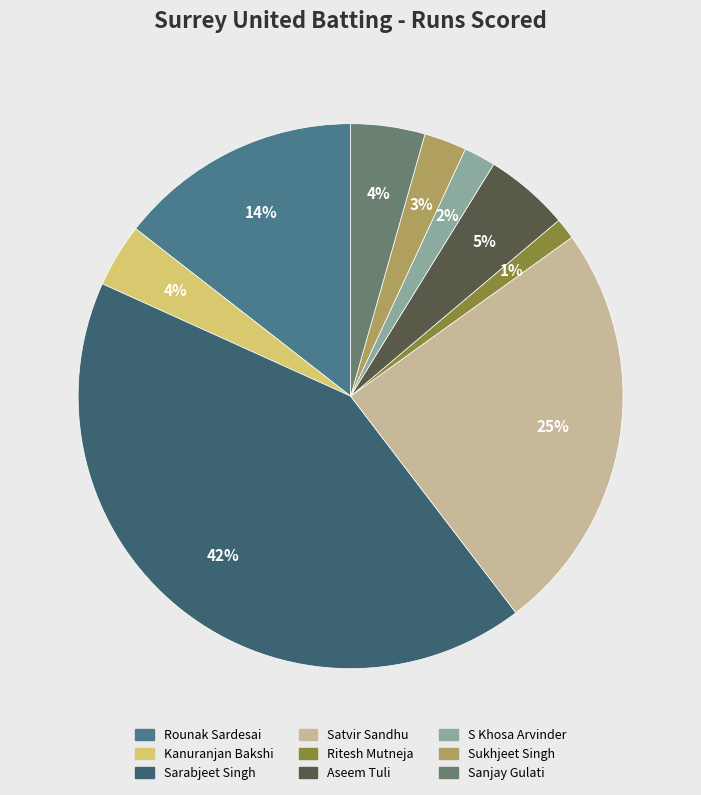

To the nearest percent, what is the difference between the Satvir Sandhu and Sukhjeet Singh slice percentages?

22%